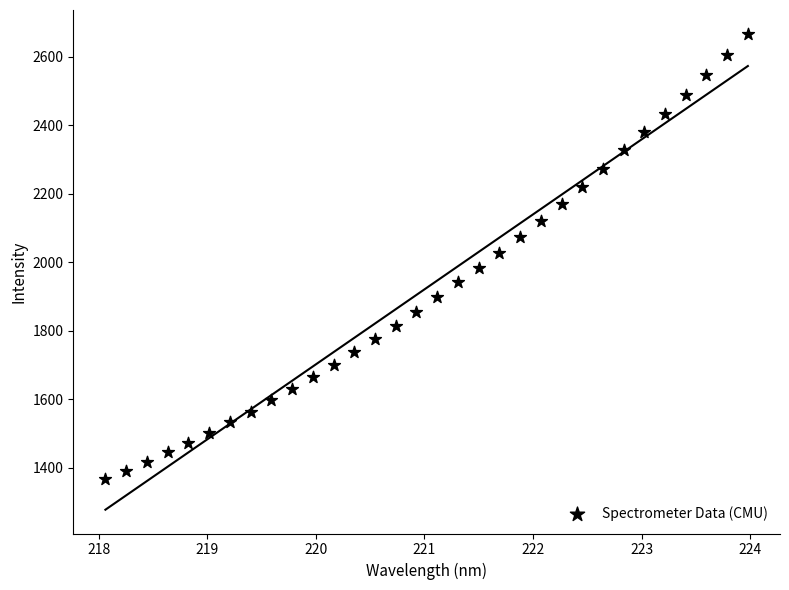

What is the range of X values (max minus min)?

5.9